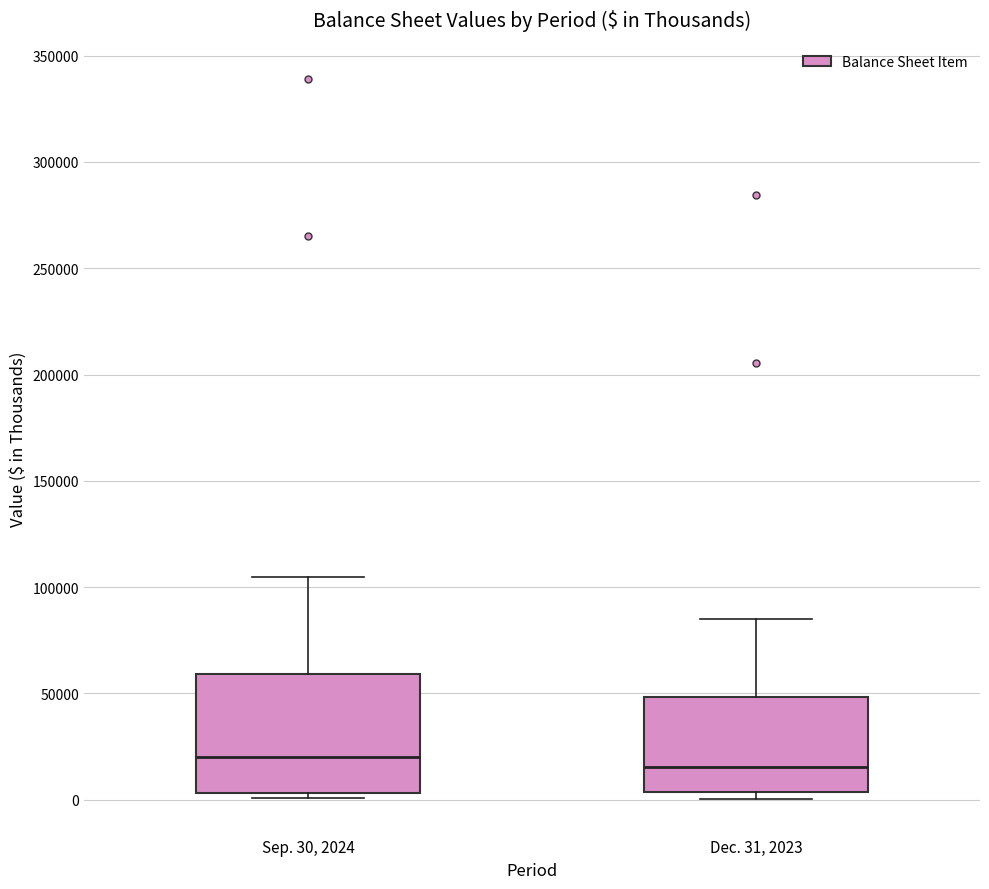

Where is the lower edge of the box for Sep. 30, 2024 on the y-axis? The values are not printed on the chart, so give them approximately, as read against the axis.

5000